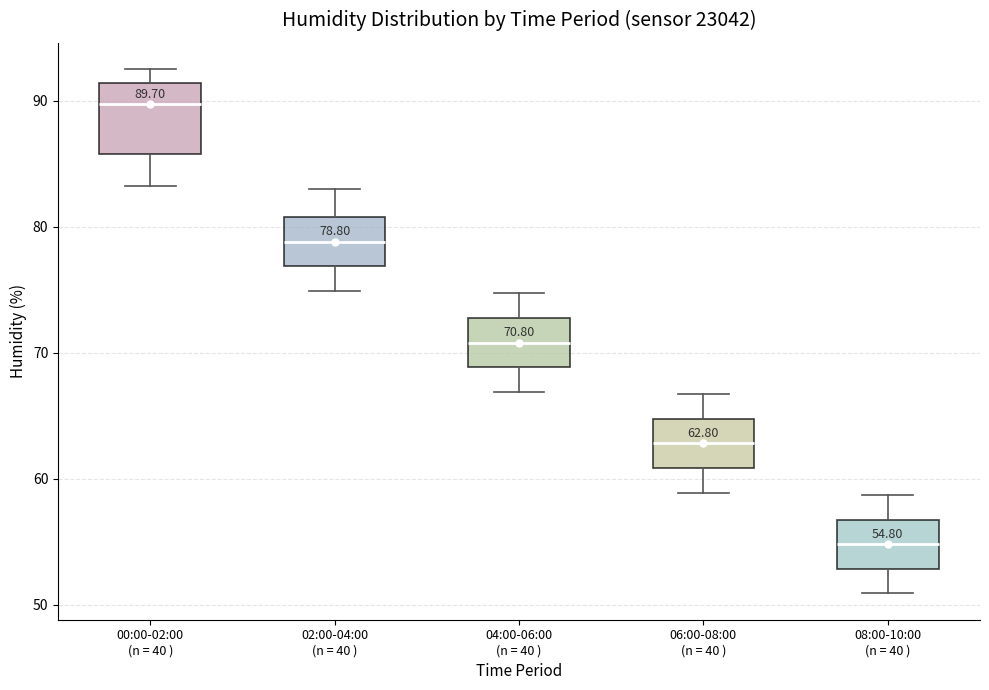

Comparing the boxes themselves (not the whiskers), which one is the tallest?

00:00-02:00 (n = 40 )